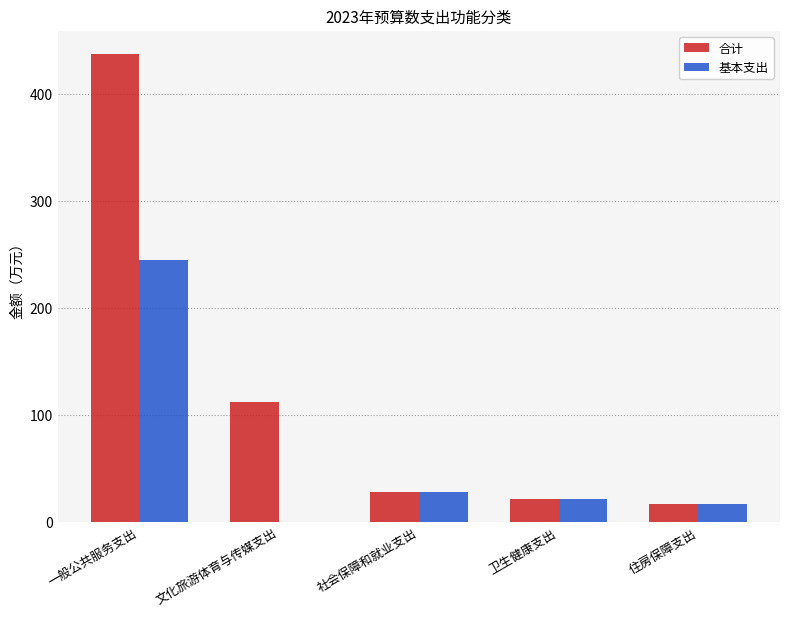

The 合计 series shows 436.8 at 一般公共服务支出. True or false?

True